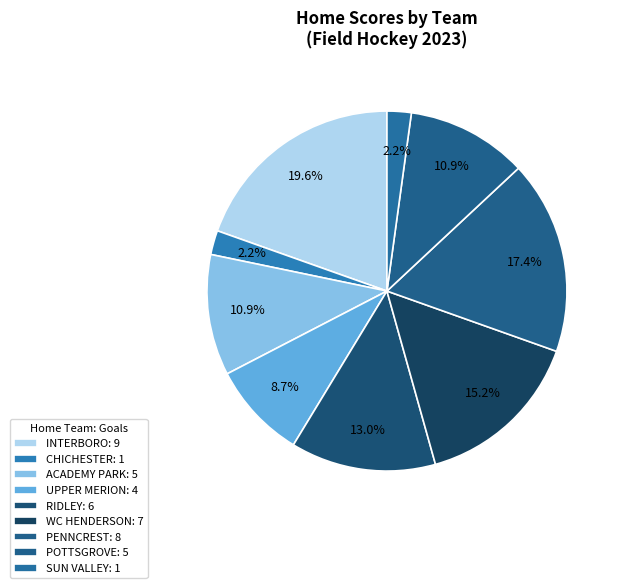

How many slices are in this pie chart?

9